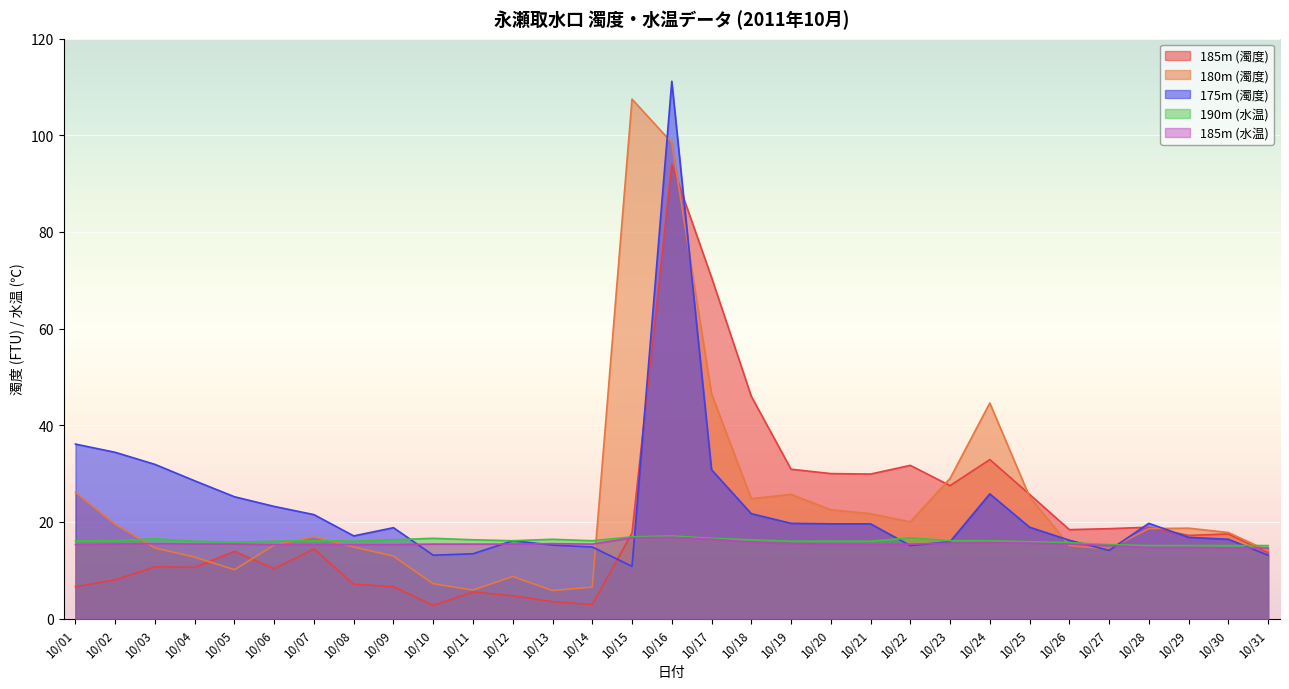

Which series has the widest spread of values?

180m (濁度)